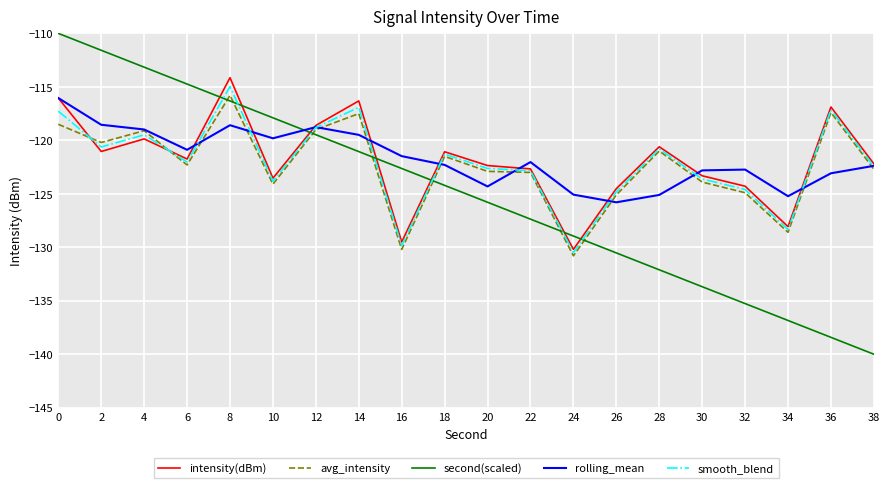

True or false: intensity(dBm) has a value of -198.4 at 0.

False